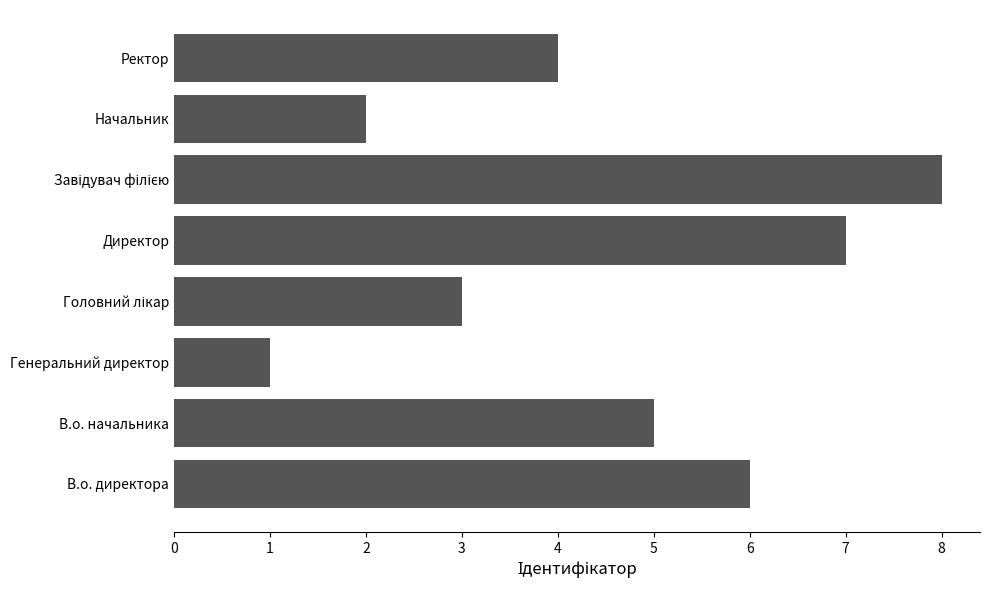

Reading bottom to top, transcribe all the data shown in this chart.

6	5	1	3	7	8	2	4